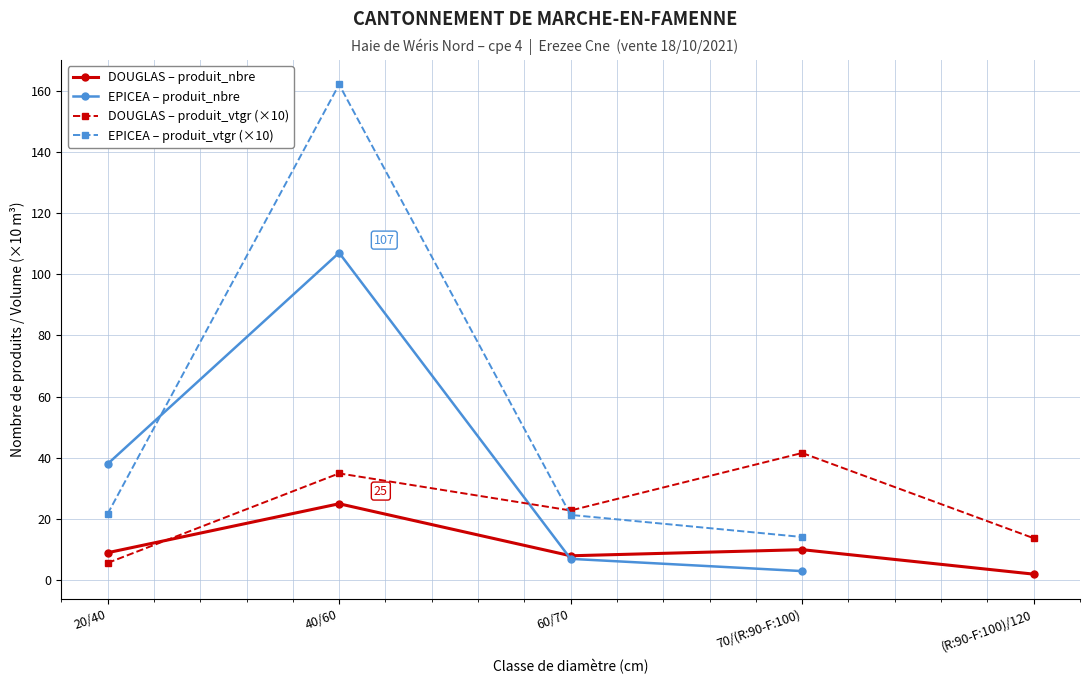

Where is the first local minimum for DOUGLAS – produit_vtgr (×10)?

60/70